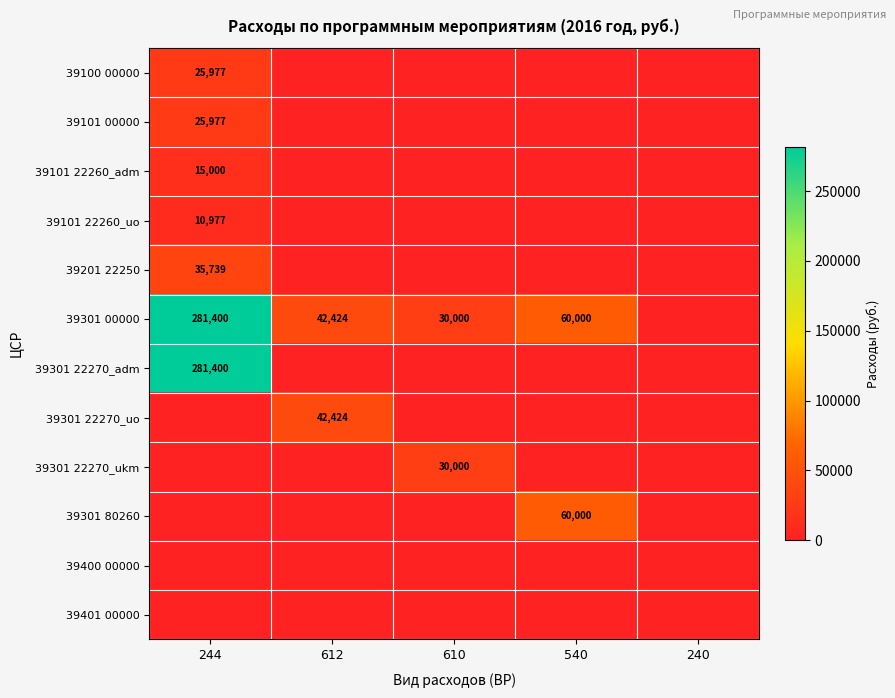

Between 612 and 240, which series saw the biggest shift?

39301 00000